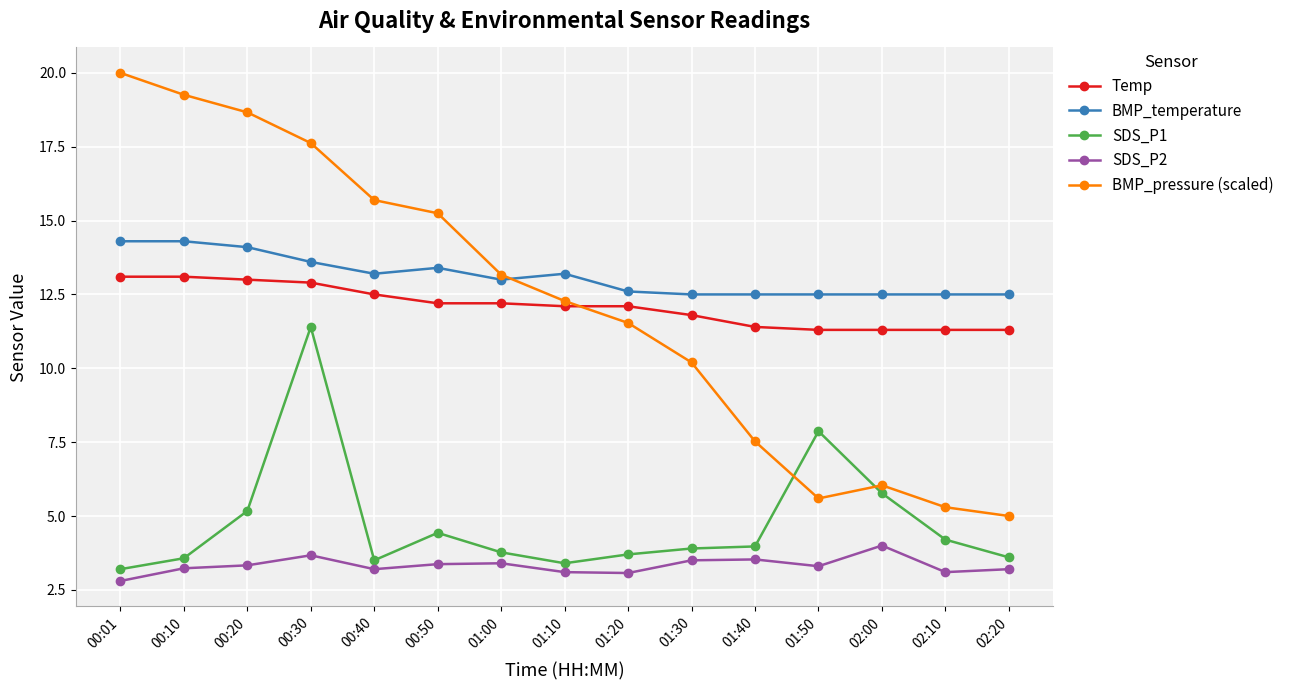

In SDS_P2, how many points are lower than both neighbors (excluding endpoints)?

4